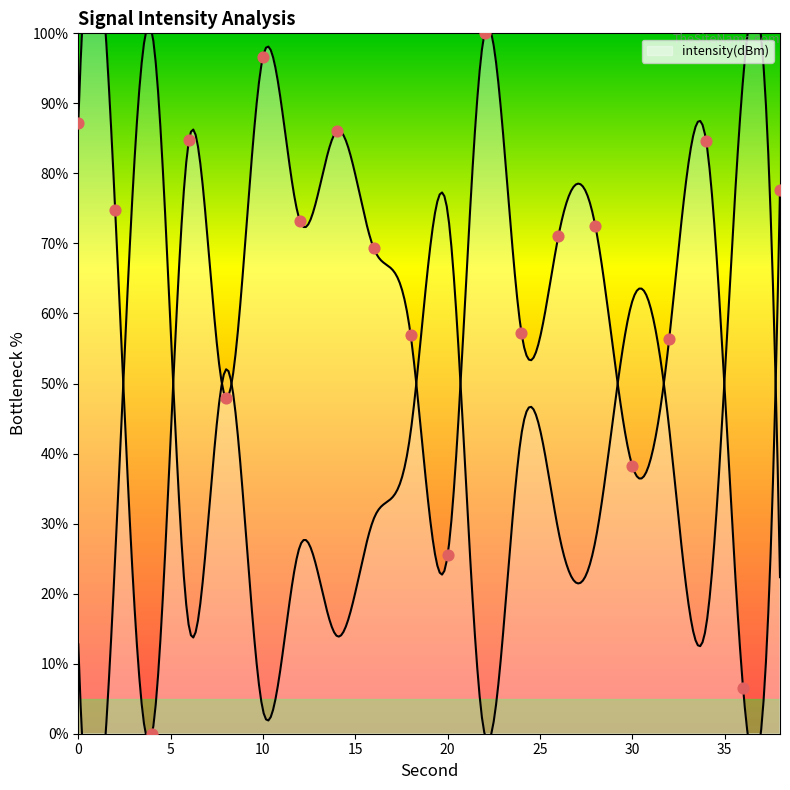

Between 16 and 22, which is larger?

22